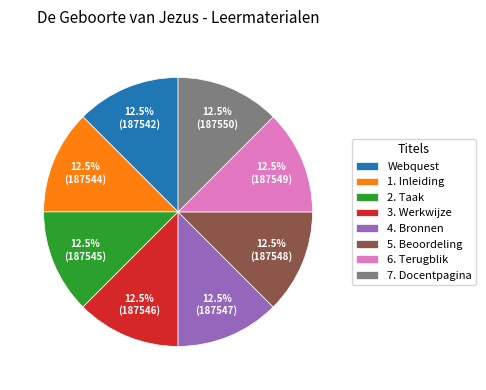

To the nearest percent, what is the average slice percentage?

12%